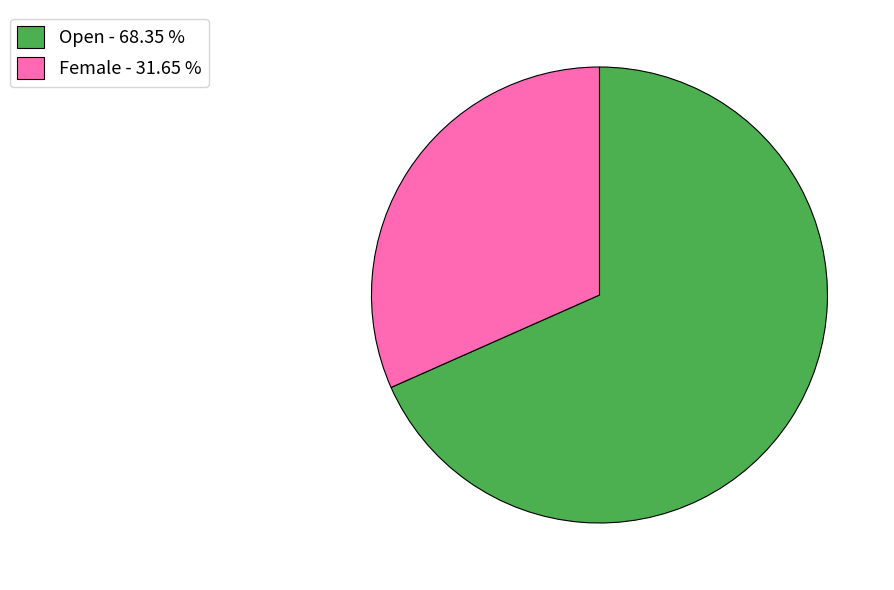

Do Female - 31.65 % and Open - 68.35 % together represent more than half of the pie?

Yes